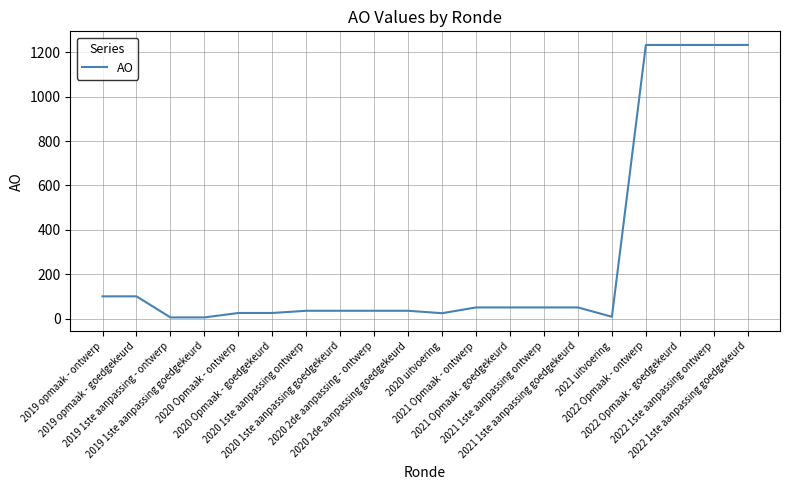

What is the difference between the maximum and minimum values?

1228